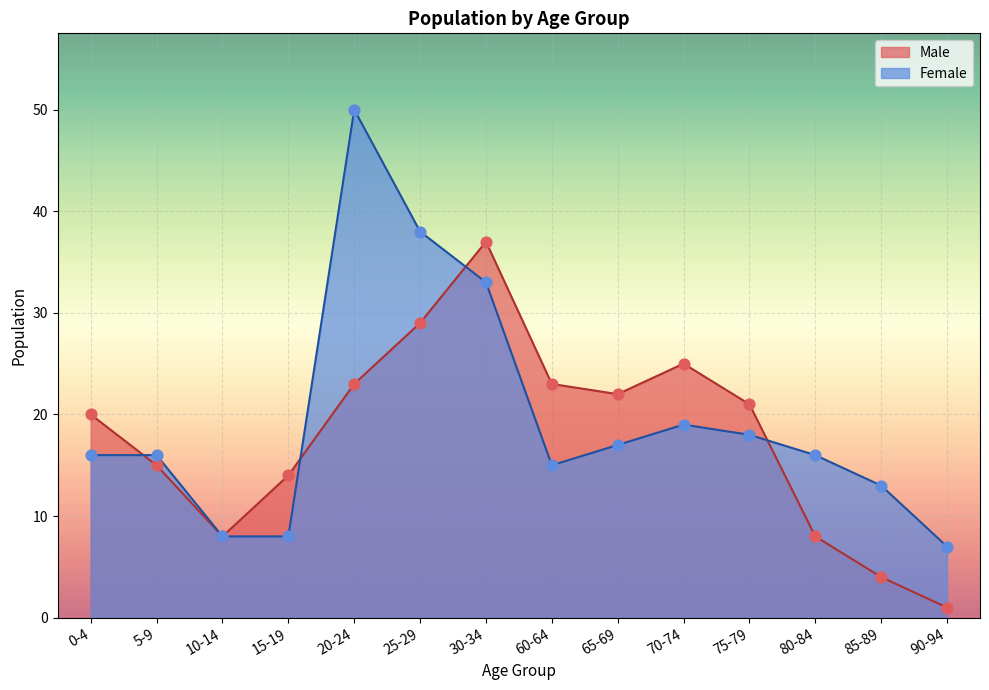

Which series has the largest Y range (max minus min)?

Female